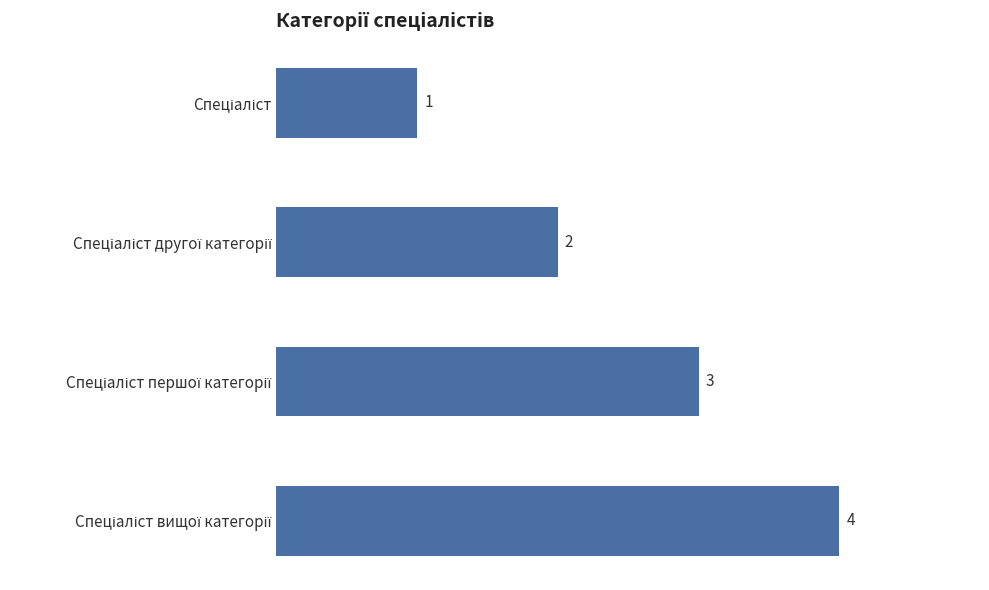

What is the greatest value displayed?

4